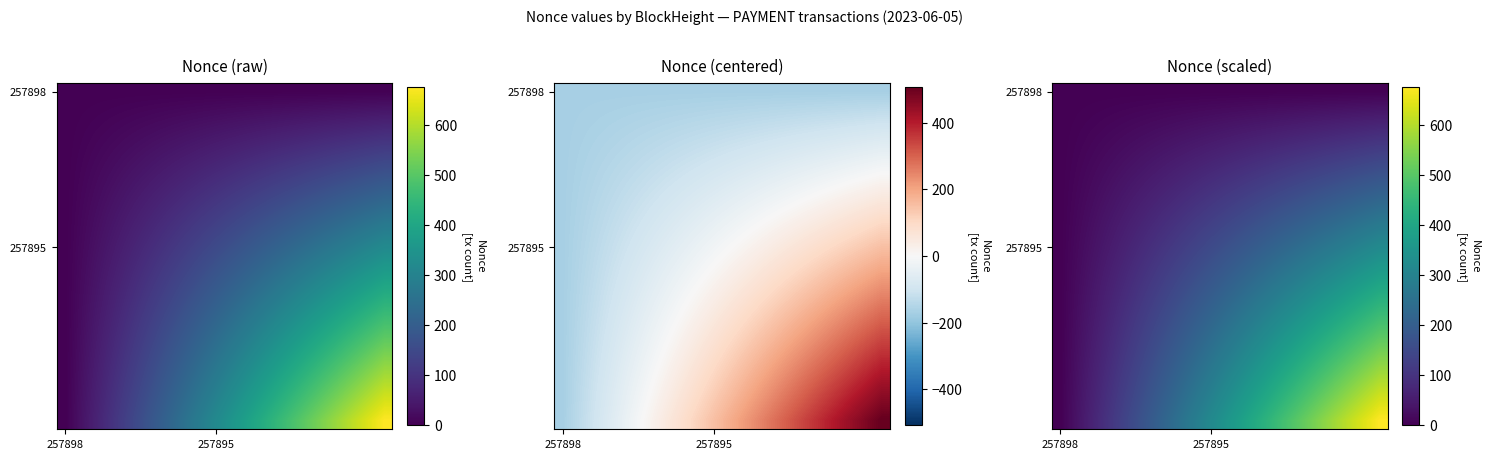

Count the number of categories in the chart.

20